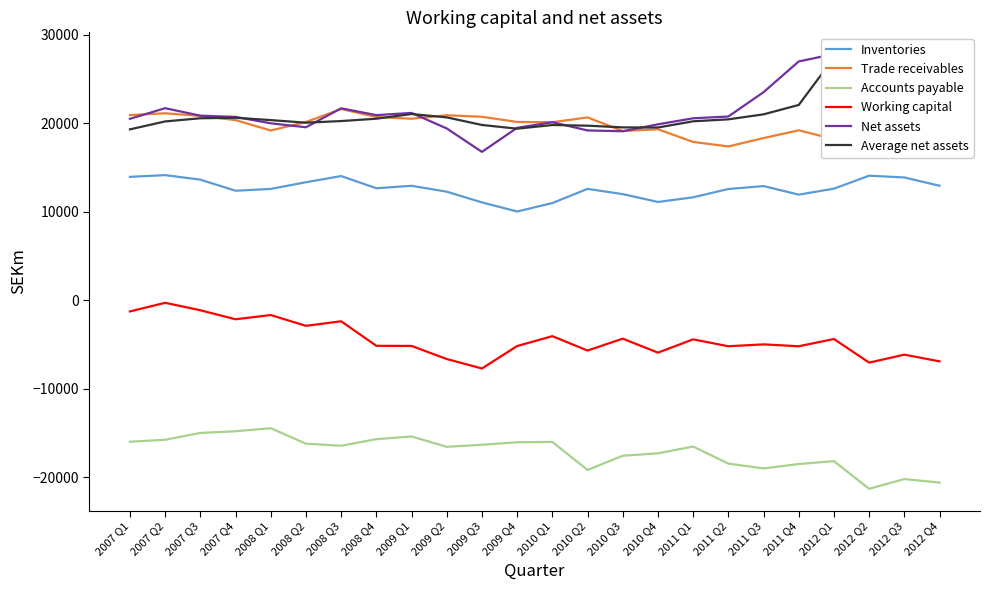

Rank the series by their maximum value, from highest to lowest.

Net assets, Average net assets, Trade receivables, Inventories, Working capital, Accounts payable